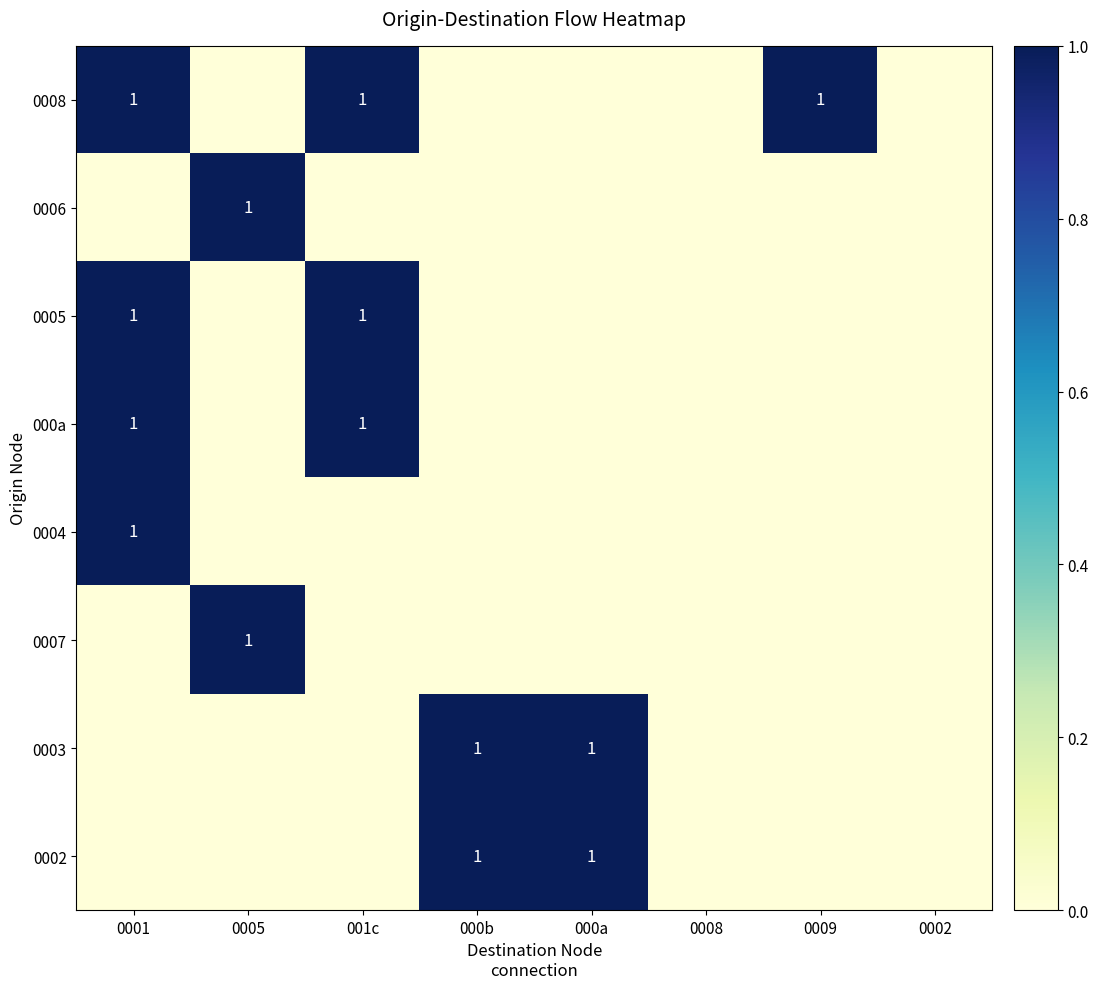

How many 0004 values are between 0 and 1?

8